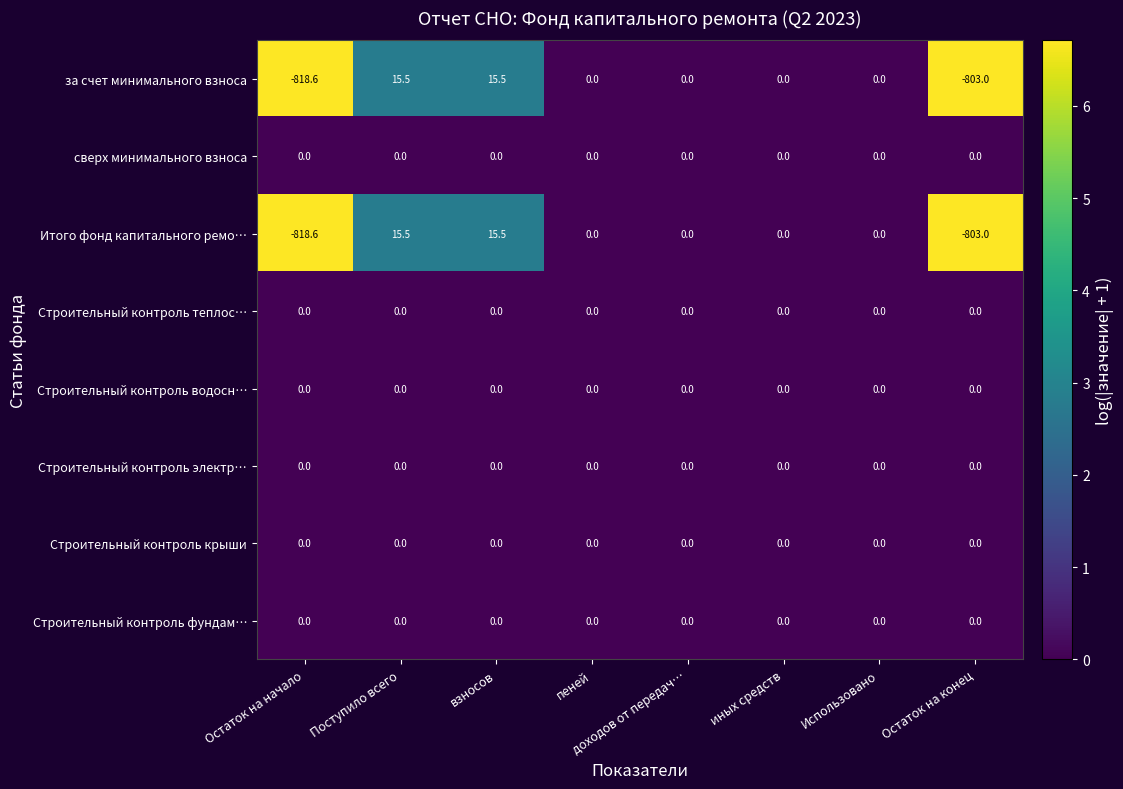

What is the minimum value shown in the chart?

-818.6